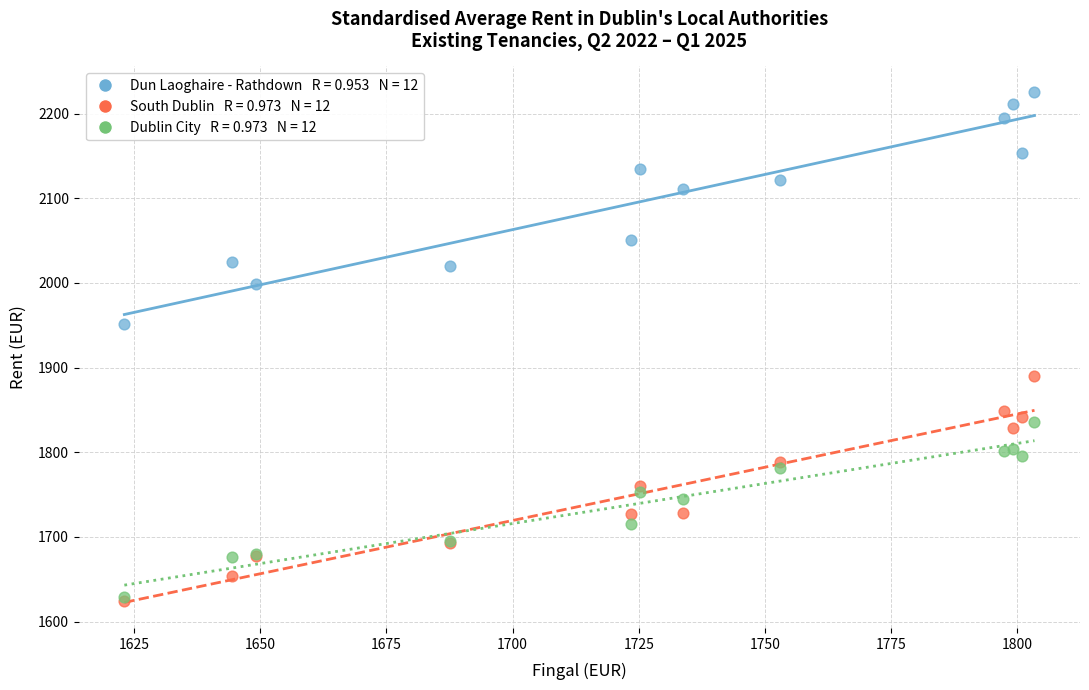

Across all series, what Y value is closest to 1925?

1950.9